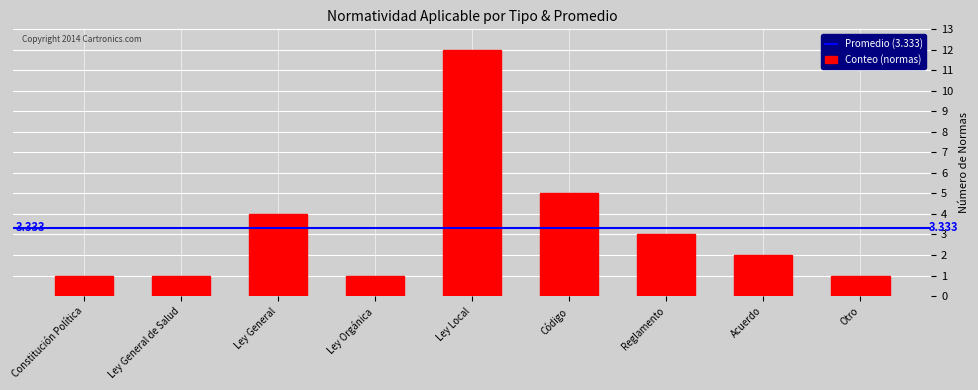

How many data points are less than 2?

4